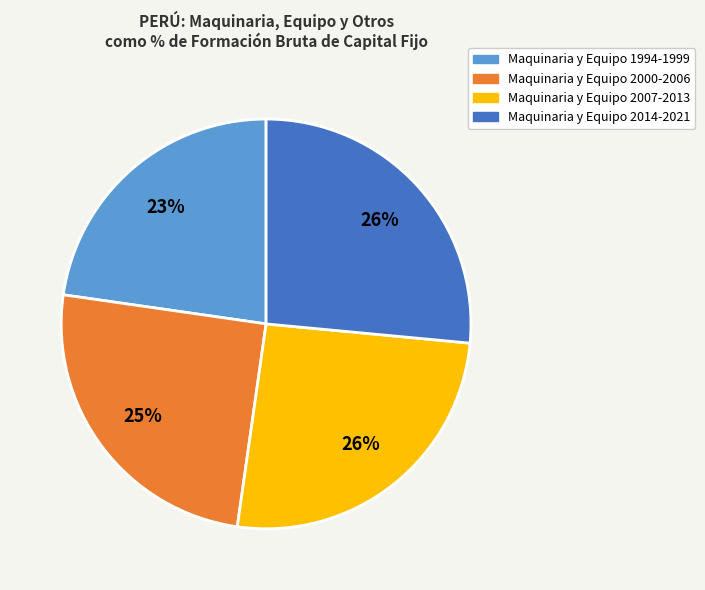

Count the number of slices in the pie.

4